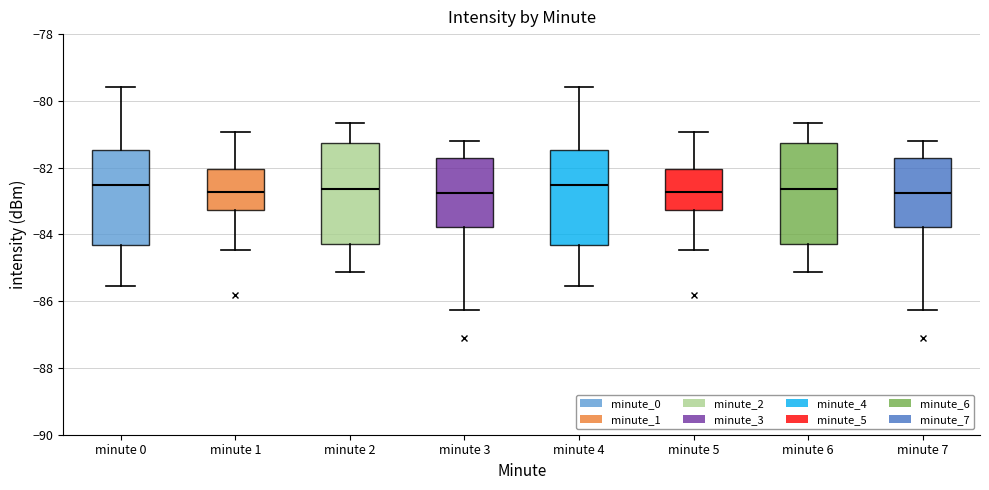

Reading left to right, read every box against the y-axis: the position of its median line, the range the box covers, and the ends of its whiskers. The values are not printed on the chart, so give them approximately, as read against the axis.

minute 0: median -82.6, box -84.4 to -81.4, whiskers -85.6 to -79.6
minute 1: median -82.8, box -83.2 to -82.0, whiskers -84.4 to -81.0
minute 2: median -82.6, box -84.2 to -81.2, whiskers -85.2 to -80.6
minute 3: median -82.8, box -83.8 to -81.8, whiskers -86.2 to -81.2
minute 4: median -82.6, box -84.4 to -81.4, whiskers -85.6 to -79.6
minute 5: median -82.8, box -83.2 to -82.0, whiskers -84.4 to -81.0
minute 6: median -82.6, box -84.2 to -81.2, whiskers -85.2 to -80.6
minute 7: median -82.8, box -83.8 to -81.8, whiskers -86.2 to -81.2